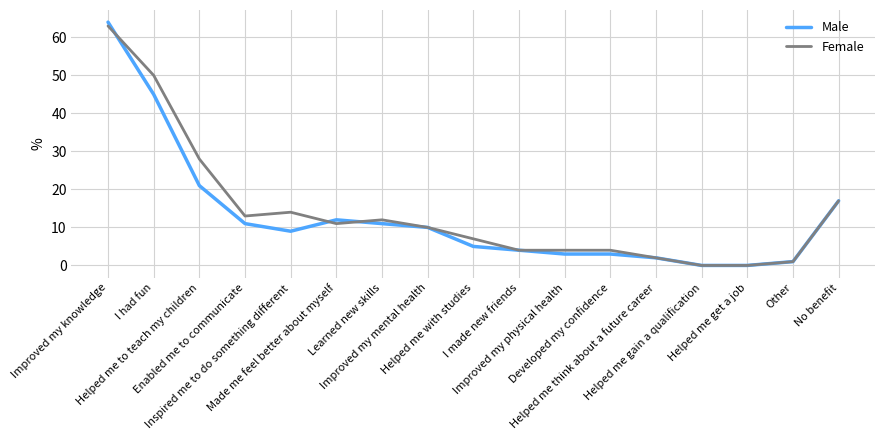

What is the greatest value displayed?

64